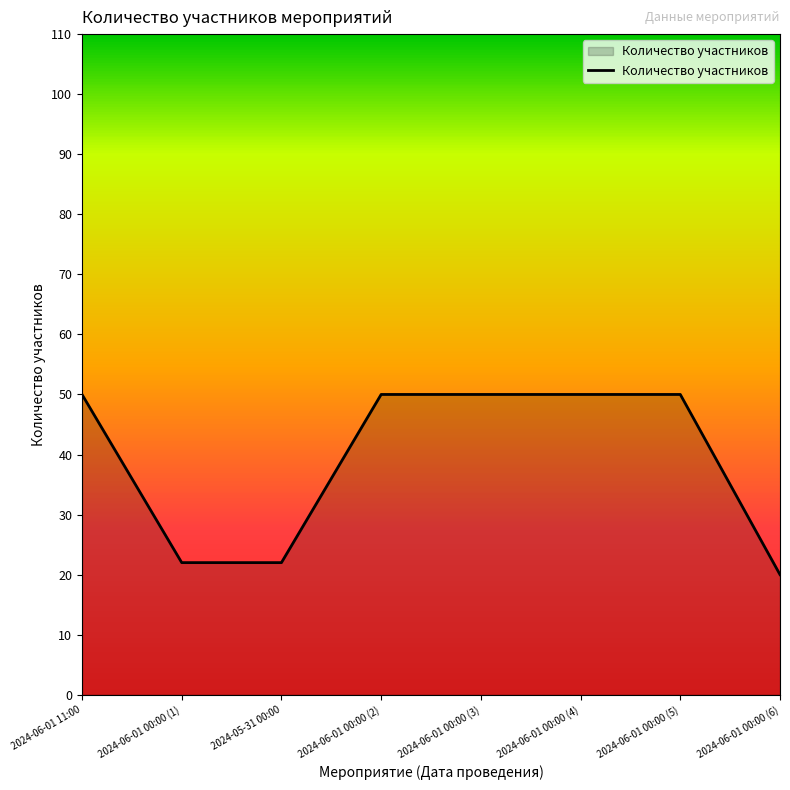

The chart shows a value of 73 at 2024-06-01 00:00 (3). True or false?

False